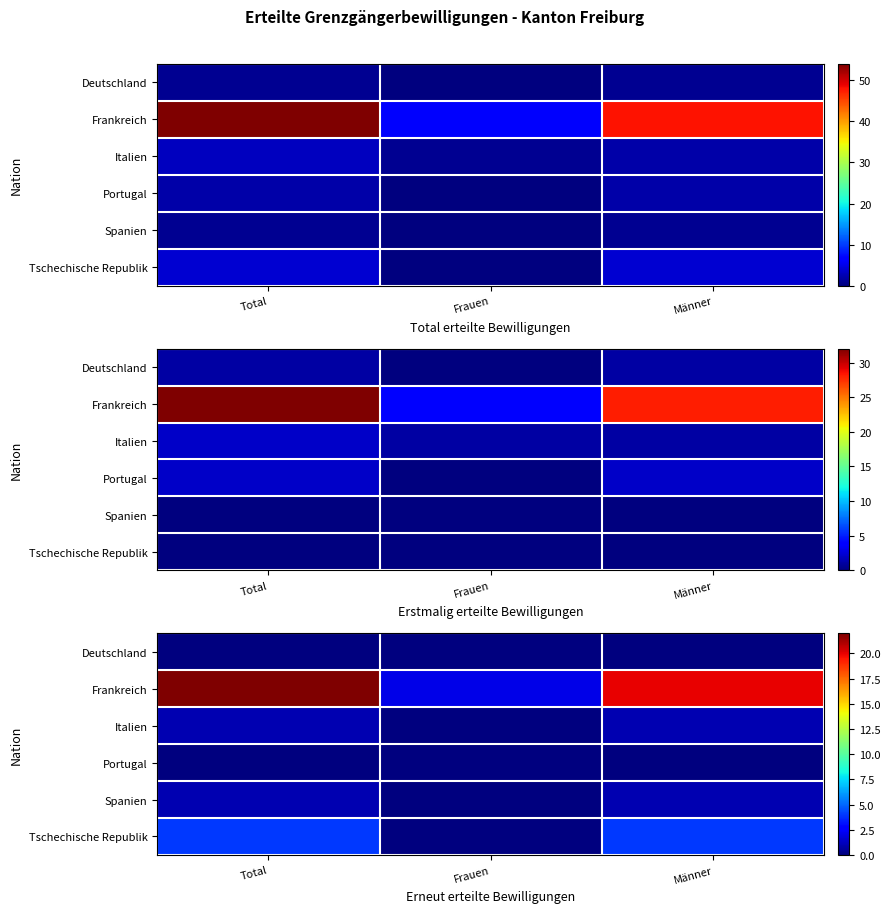

Rank the series at Frauen from lowest to highest value.

Deutschland, Italien, Portugal, Spanien, Tschechische Republik, Frankreich